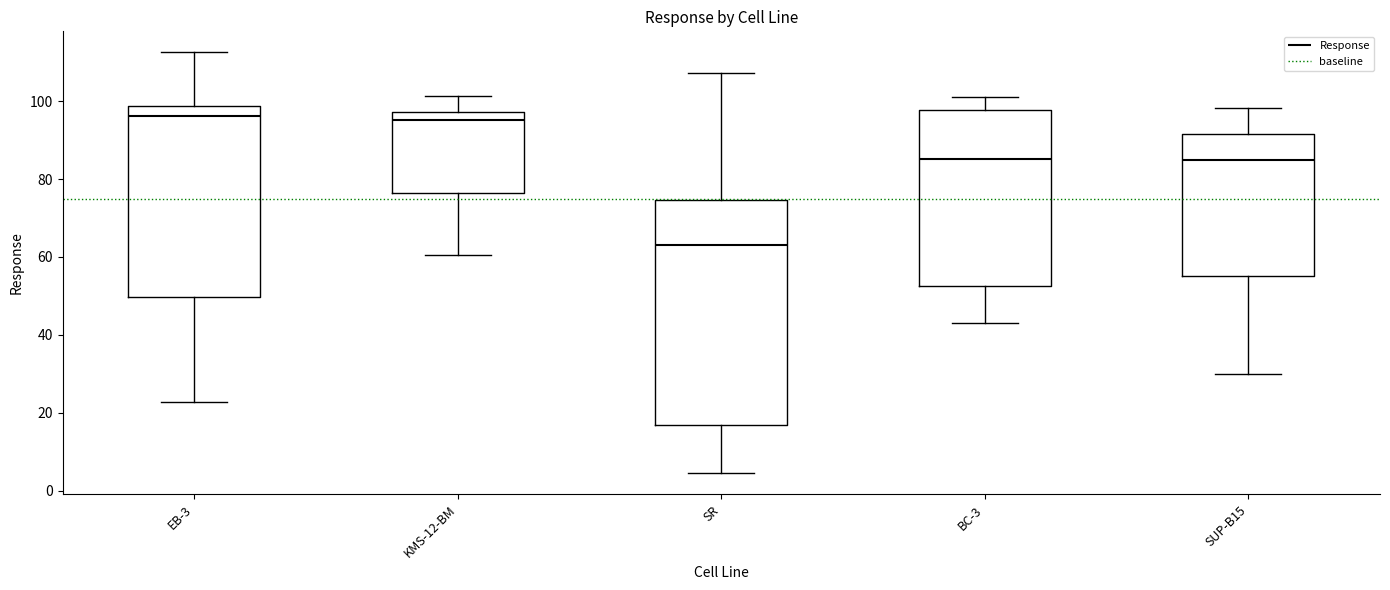

Reading left to right, read every box against the y-axis: the position of its median line, the range the box covers, and the ends of its whiskers. The values are not printed on the chart, so give them approximately, as read against the axis.

EB-3: median 96, box 50 to 98, whiskers 22 to 112
KMS-12-BM: median 96, box 76 to 98, whiskers 60 to 102
SR: median 64, box 16 to 74, whiskers 4 to 108
BC-3: median 86, box 52 to 98, whiskers 44 to 102
SUP-B15: median 86, box 56 to 92, whiskers 30 to 98